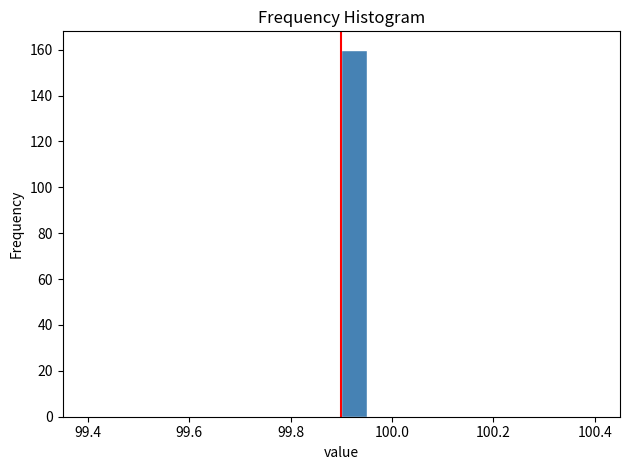

Read against the x-axis, roughly where is the centre of the tallest bar?

99.92